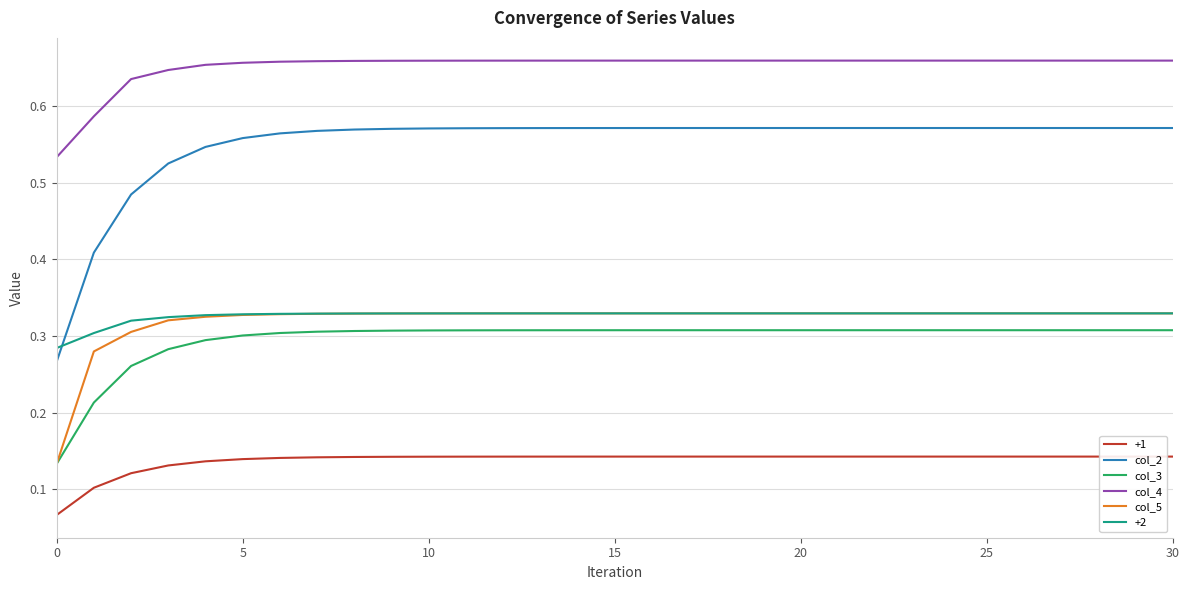

Which series has the widest spread of values?

col_2